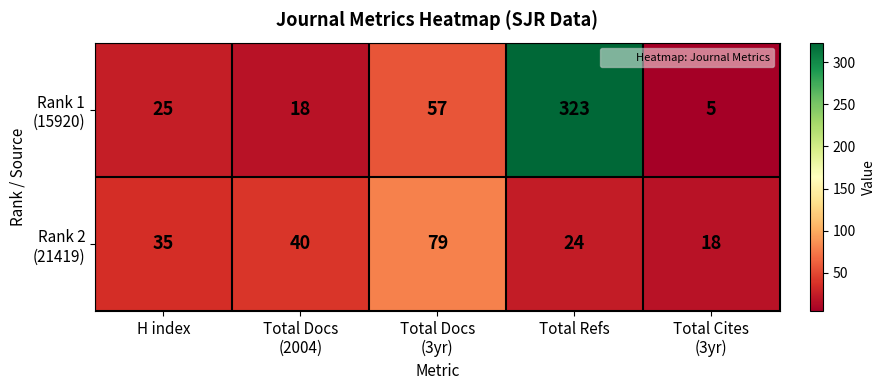

At which category is the sum across all series the highest?

Total Refs